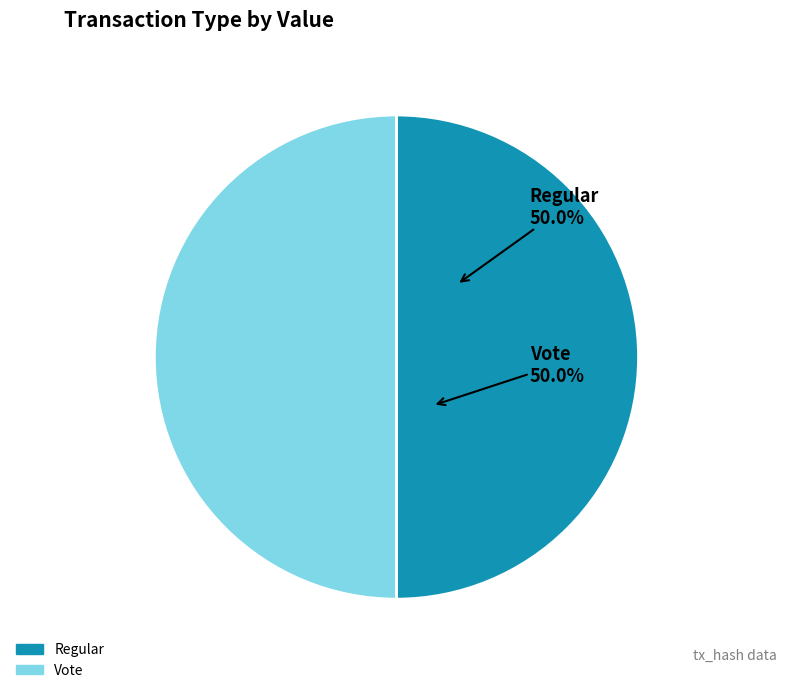

Count the number of slices in the pie.

2